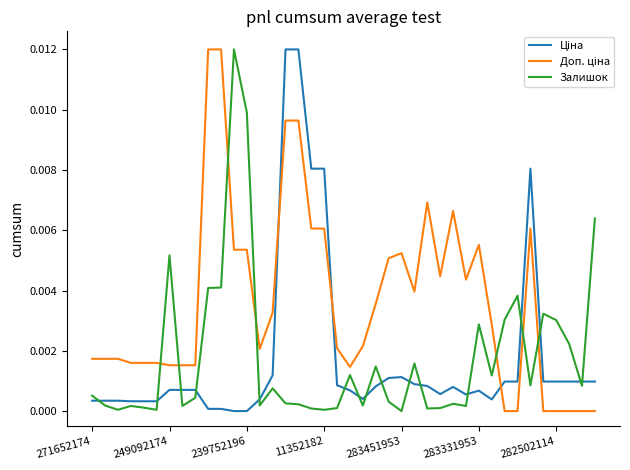

What is the label of the 19th point from the right?

21